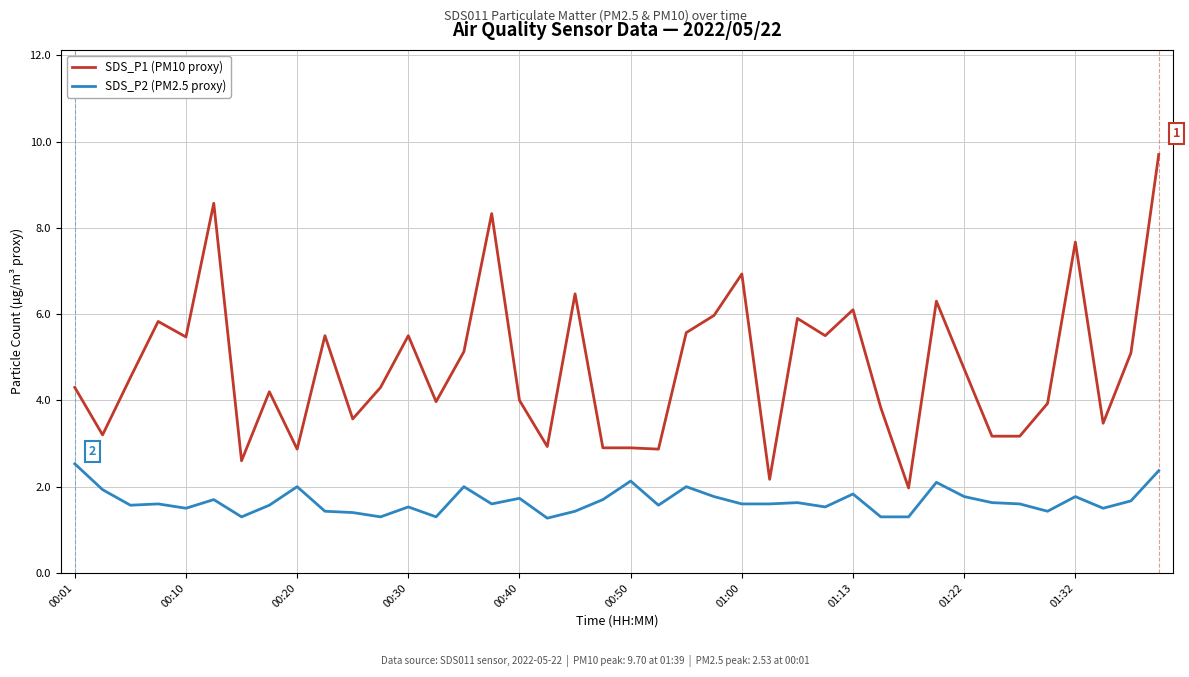

What is the difference between the maximum and minimum values in the SDS_P2 (PM2.5 proxy) series?

1.3